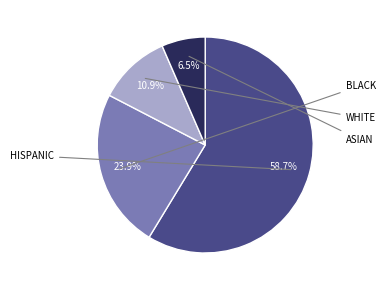

Does any single category account for the majority?

Yes